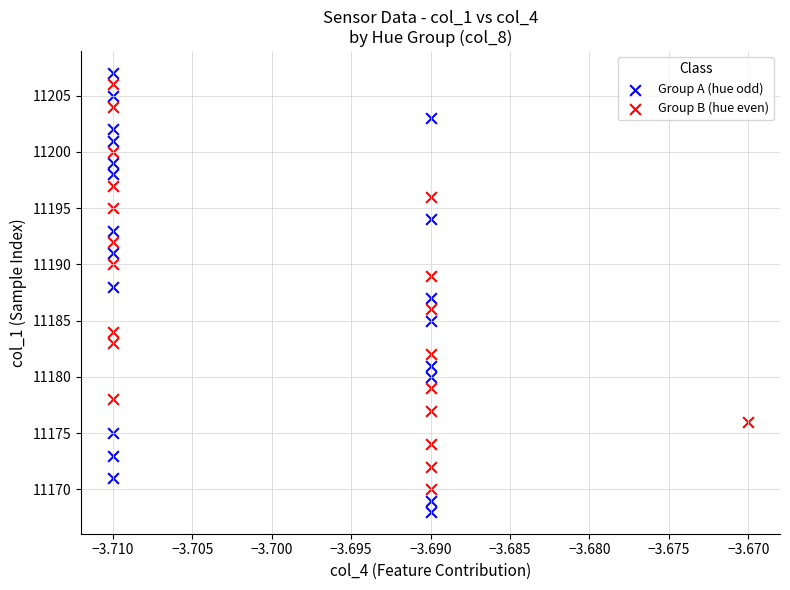

Which series has the widest spread of Y values?

Group A (hue odd)